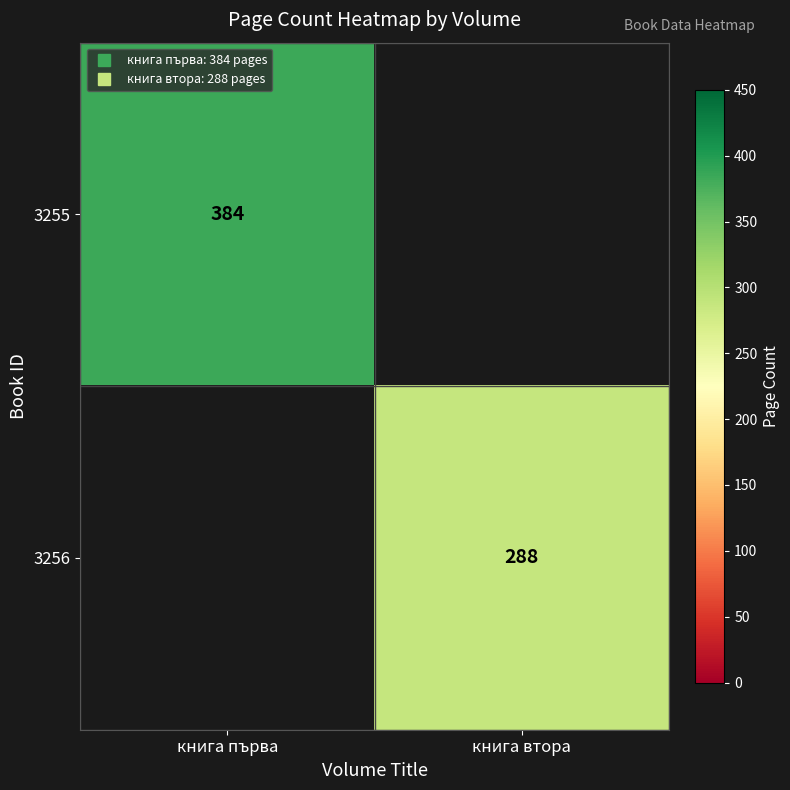

The value of 3255 at книга първа is 384.0. True or false?

True